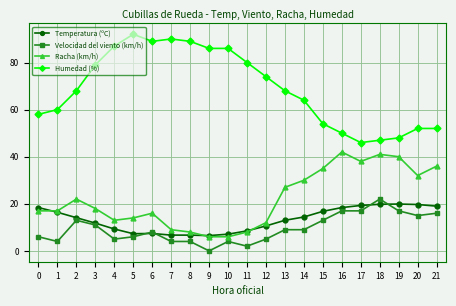

What is the greatest value displayed?

92.0